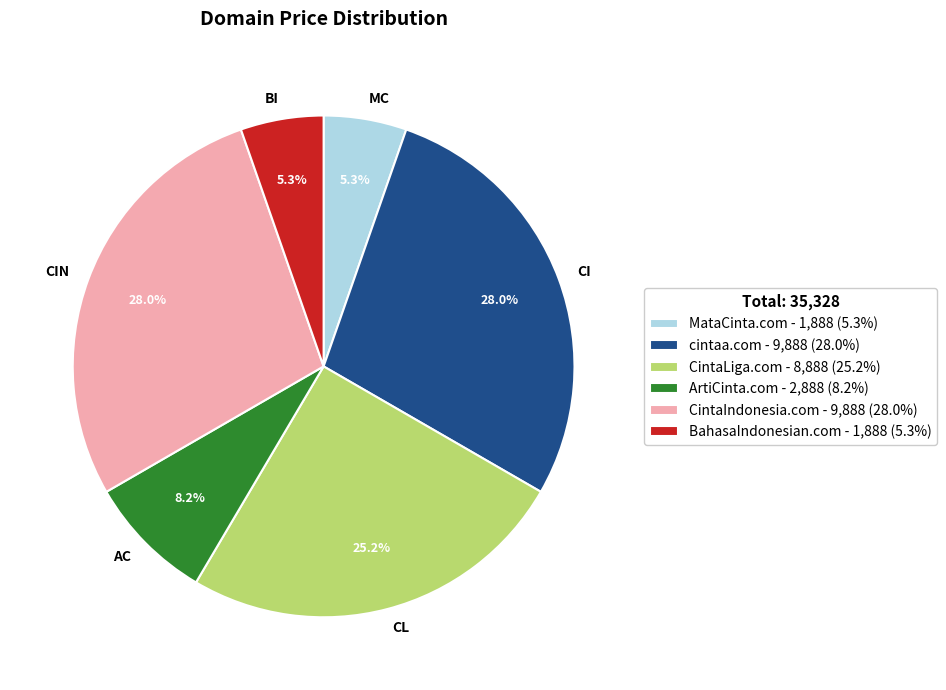

Is there any slice that represents more than half of the pie?

No